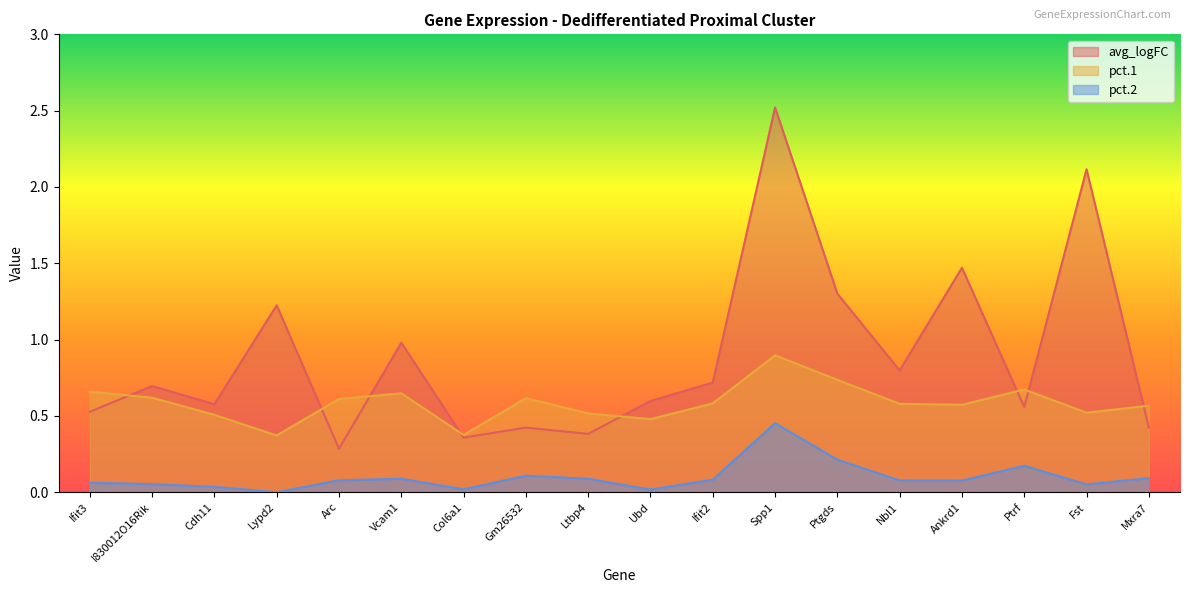

How many times do pct.1 and avg_logFC cross each other?

8